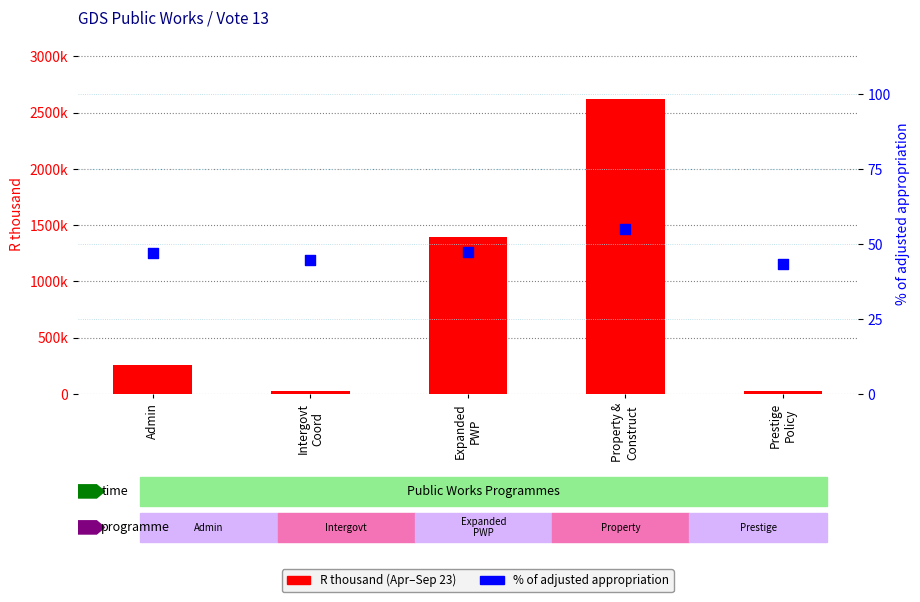

What is the total value across all series at Intergovt
Coord?

26818.8